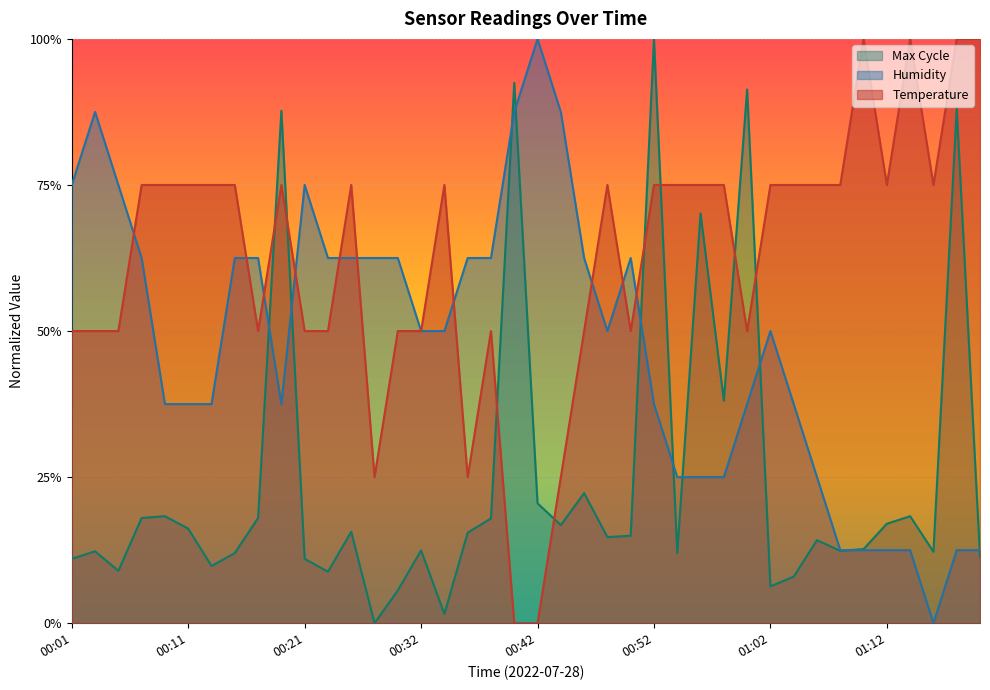

Which series has the largest range (max minus min)?

Temp